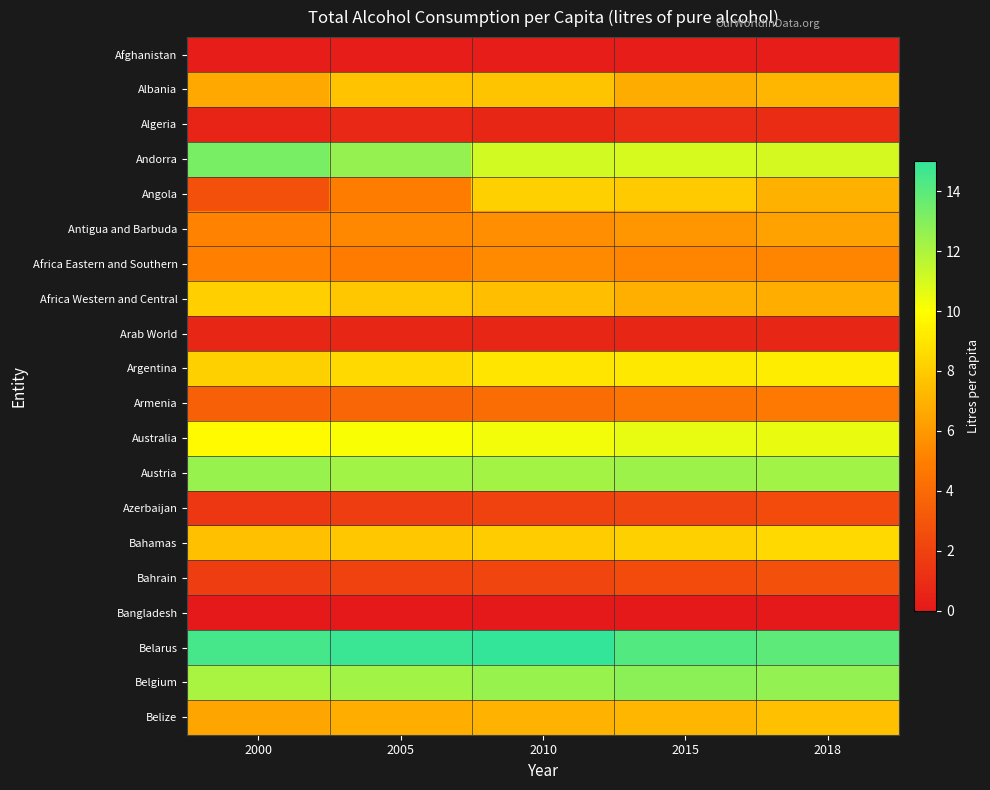

Reading left to right, what are all the values shown in this chart?

Afghanistan: 2000=0.2	2005=0.2	2010=0.2	2015=0.2	2018=0.2
Albania: 2000=6.6	2005=7.7	2010=7.7	2015=6.7	2018=7.2
Algeria: 2000=0.6	2005=0.8	2010=0.7	2015=0.9	2018=0.9
Andorra: 2000=13.3	2005=12.6	2010=11.1	2015=11.0	2018=11.0
Angola: 2000=2.8	2005=4.9	2010=8.2	2015=8.0	2018=6.9
Antigua and Barbuda: 2000=5.1	2005=5.4	2010=5.6	2015=5.9	2018=6.4
Africa Eastern and Southern: 2000=5.0	2005=4.9	2010=5.4	2015=5.2	2018=5.2
Africa Western and Central: 2000=8.1	2005=7.8	2010=7.5	2015=6.9	2018=6.8
Arab World: 2000=0.7	2005=0.6	2010=0.7	2015=0.7	2018=0.7
Argentina: 2000=8.2	2005=8.5	2010=9.0	2015=9.1	2018=9.3
Armenia: 2000=3.5	2005=3.8	2010=4.1	2015=4.5	2018=4.7
Australia: 2000=9.8	2005=10.1	2010=10.3	2015=10.6	2018=10.5
Austria: 2000=12.5	2005=12.3	2010=12.2	2015=12.4	2018=12.3
Azerbaijan: 2000=1.5	2005=1.8	2010=2.0	2015=2.2	2018=2.5
Bahamas: 2000=7.5	2005=7.8	2010=8.0	2015=8.2	2018=8.5
Bahrain: 2000=1.8	2005=2.0	2010=2.2	2015=2.5	2018=2.8
Bangladesh: 2000=0.0	2005=0.0	2010=0.0	2015=0.0	2018=0.0
Belarus: 2000=14.5	2005=14.8	2010=15.0	2015=14.2	2018=13.9
Belgium: 2000=12.1	2005=12.3	2010=12.5	2015=12.8	2018=12.6
Belize: 2000=6.5	2005=6.8	2010=7.0	2015=7.2	2018=7.5